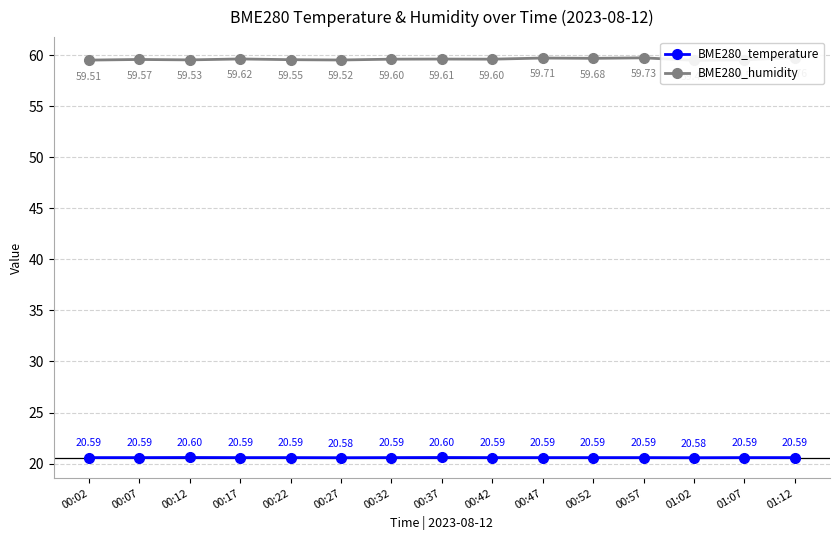

At which label does BME280_humidity reach its peak?

01:12